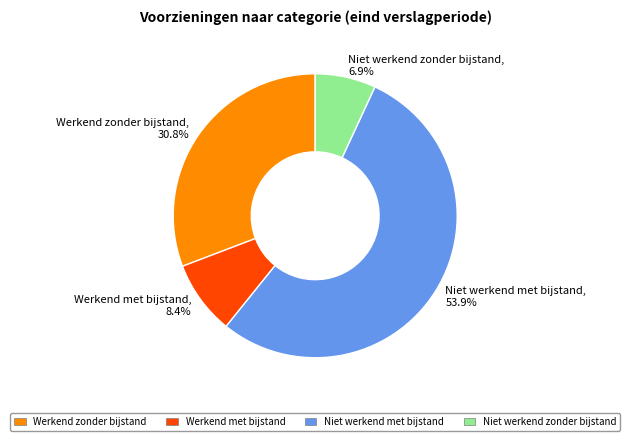

The Werkend met bijstand slice represents 20% of the pie. True or false?

False